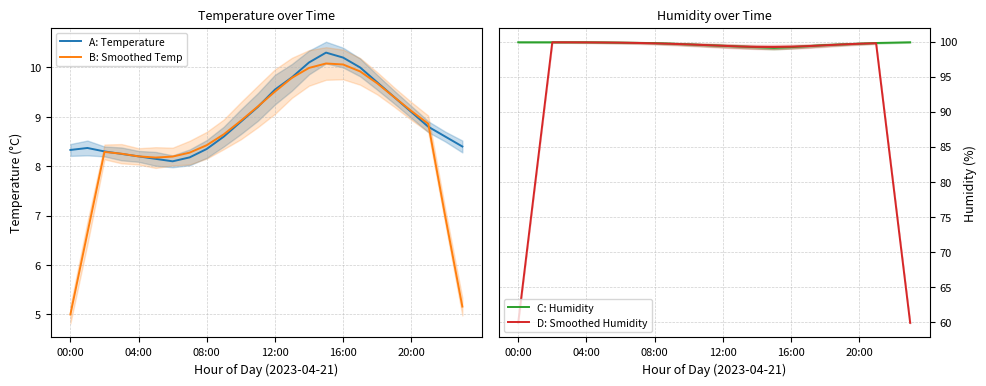

True or false: A: Temperature has a value of 8.2 at 04:00.

True